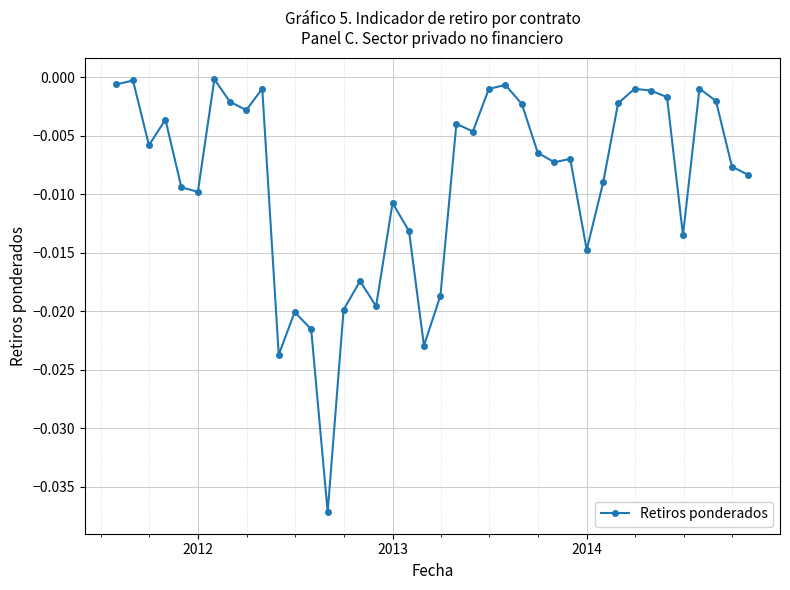

True or false: there are more than 1 points higher than both neighbors.

True